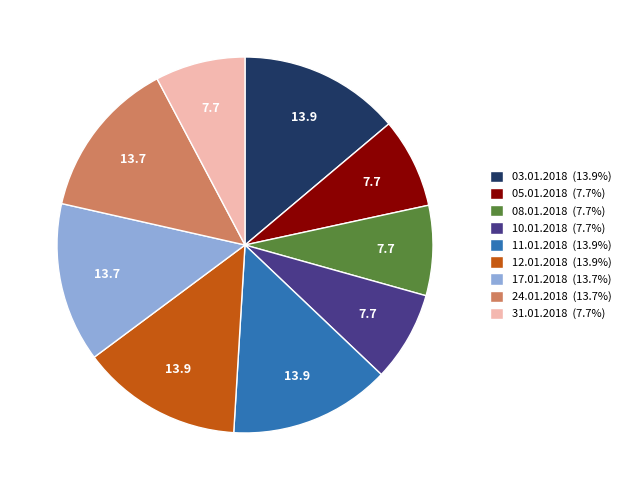

Do 03.01.2018 and 08.01.2018 together represent more than half of the pie?

No